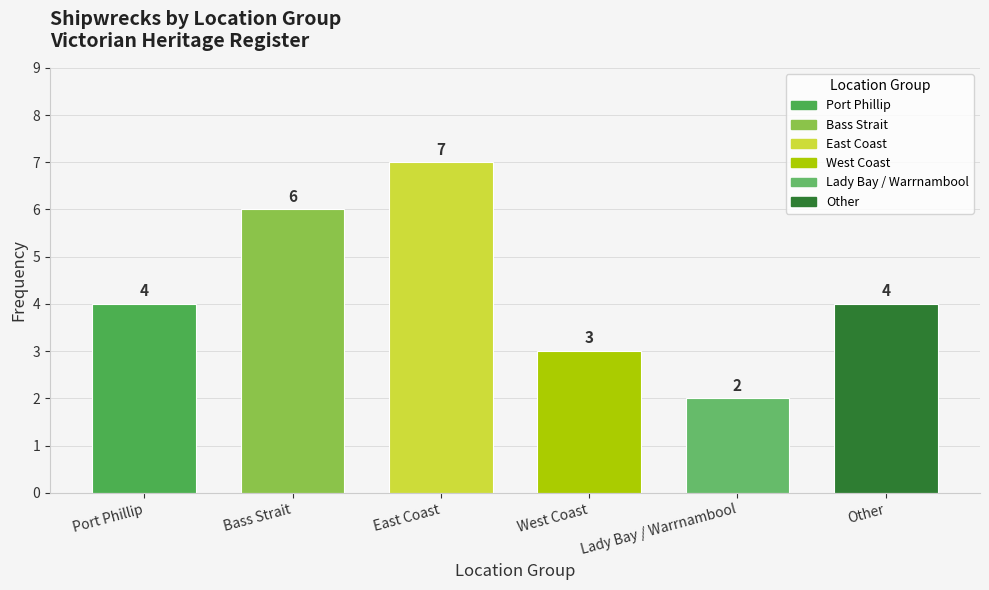

What is the difference between the maximum and minimum values?

5